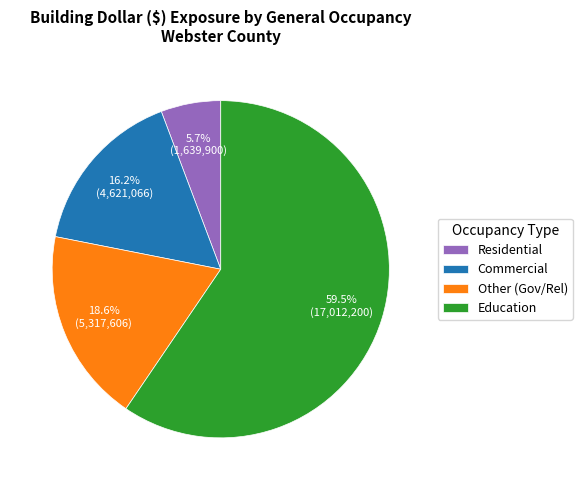

True or false: Residential accounts for 11% of the total.

False